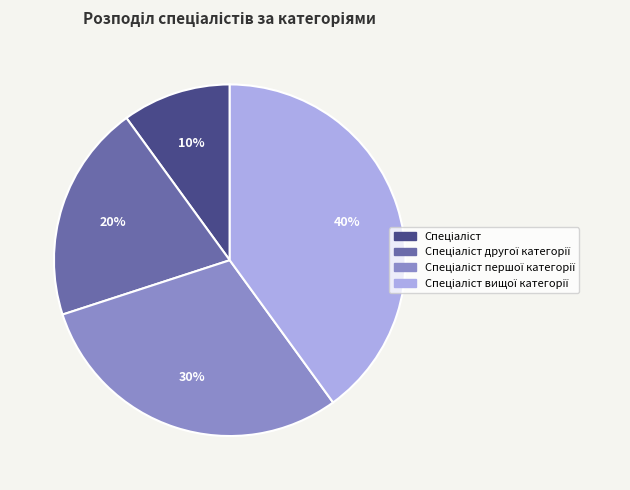

To the nearest percent, what is the average slice percentage?

25%